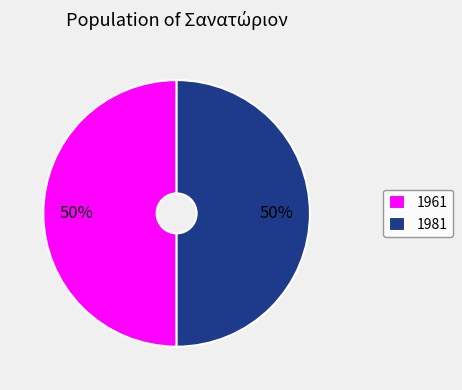

To the nearest percent, what portion does 1961 represent?

50%